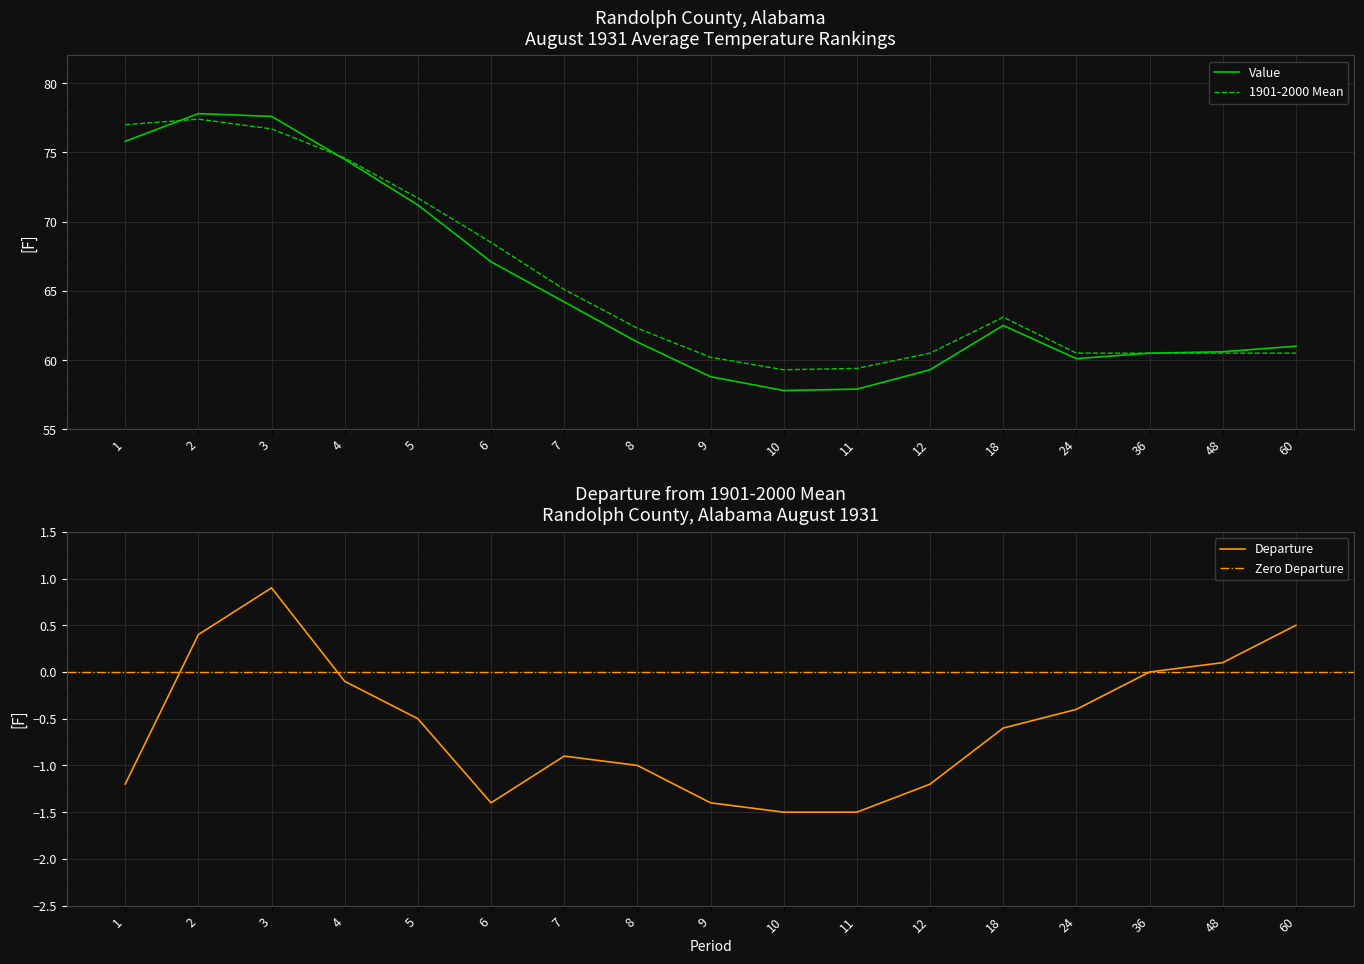

The value of 1901-2000 Mean at 9 is 18.9. True or false?

False